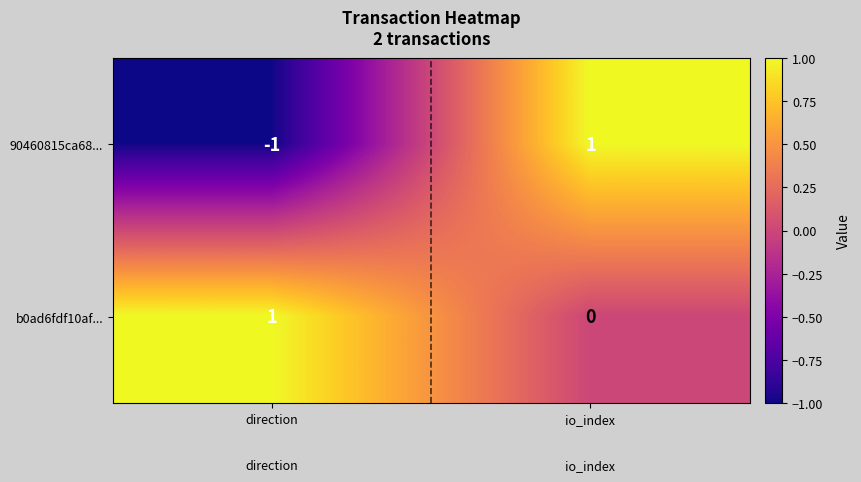

Is the value of b0ad6fdf10af... at io_index greater than the value of 90460815ca68... at io_index?

No